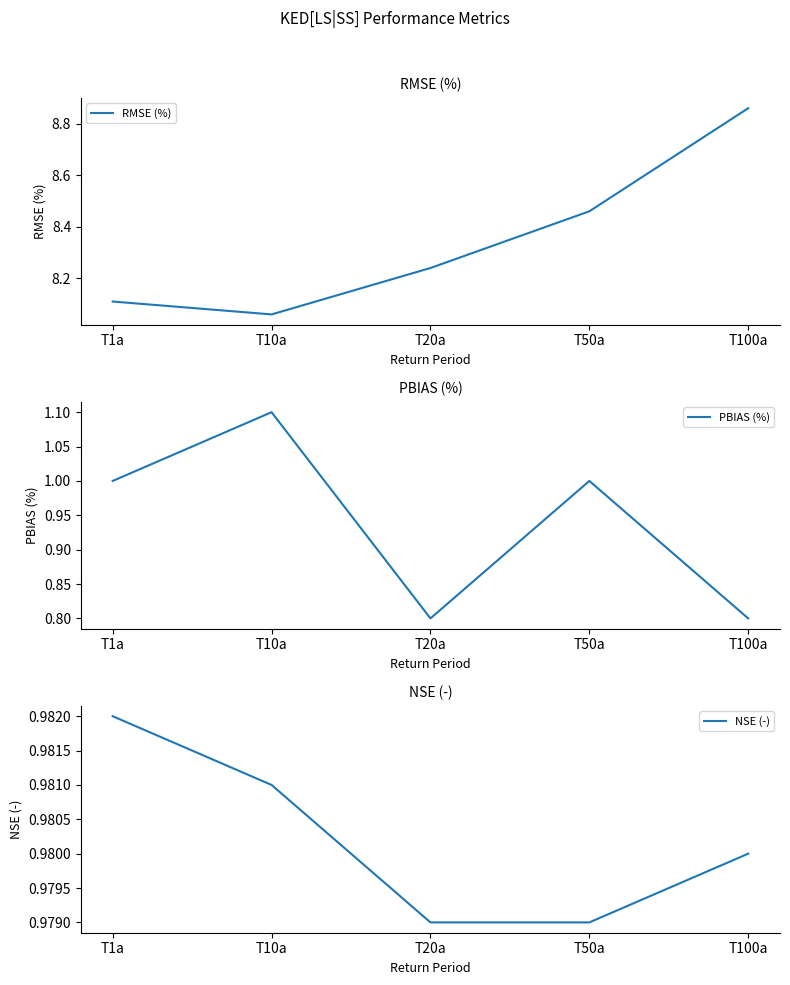

True or false: PBIAS (%) and RMSE (%) cross at least once.

False